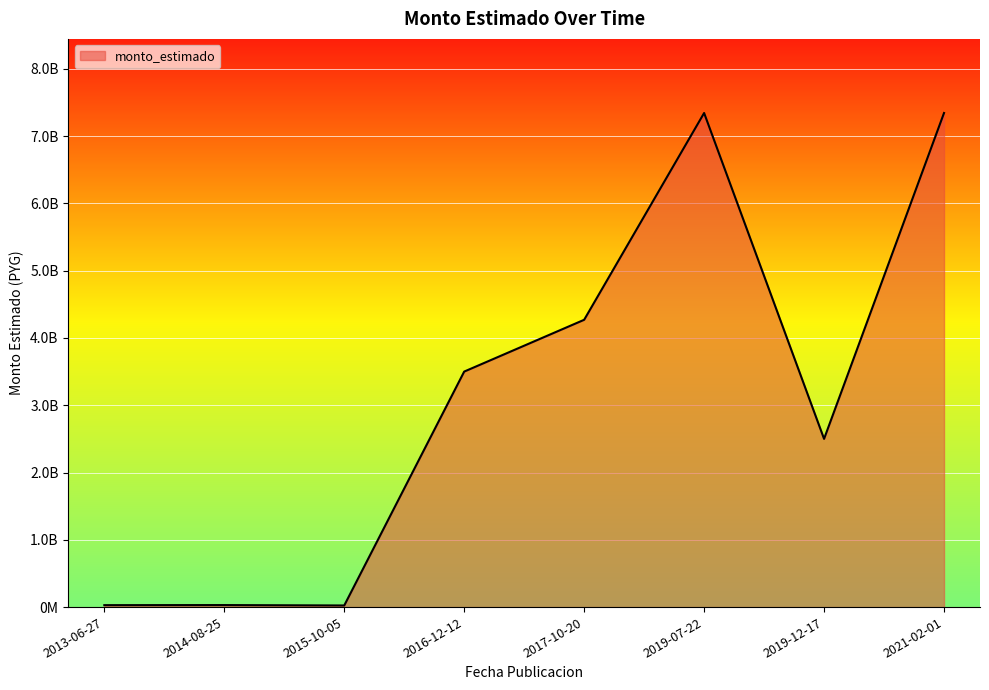

Rank the categories by value from lowest to highest.

2015-10-05, 2013-06-27, 2014-08-25, 2019-12-17, 2016-12-12, 2017-10-20, 2019-07-22, 2021-02-01